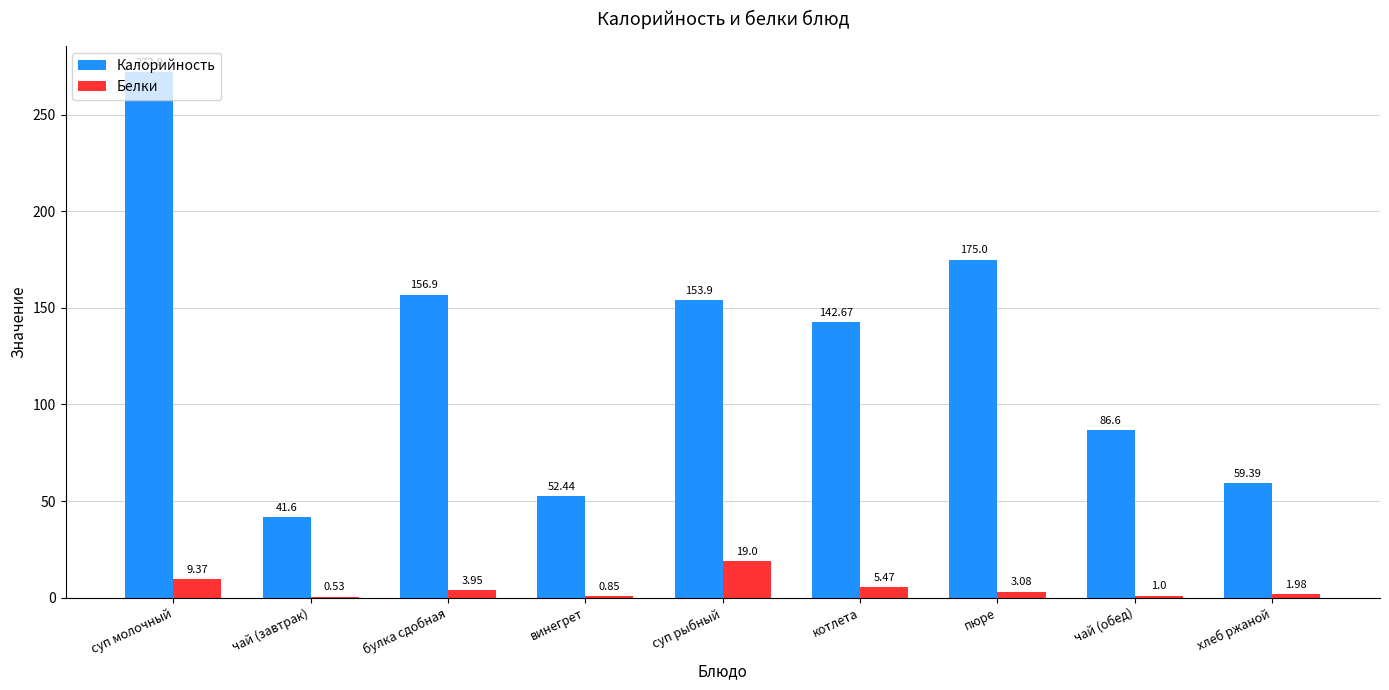

What is the total value across all series at хлеб ржаной?

61.4